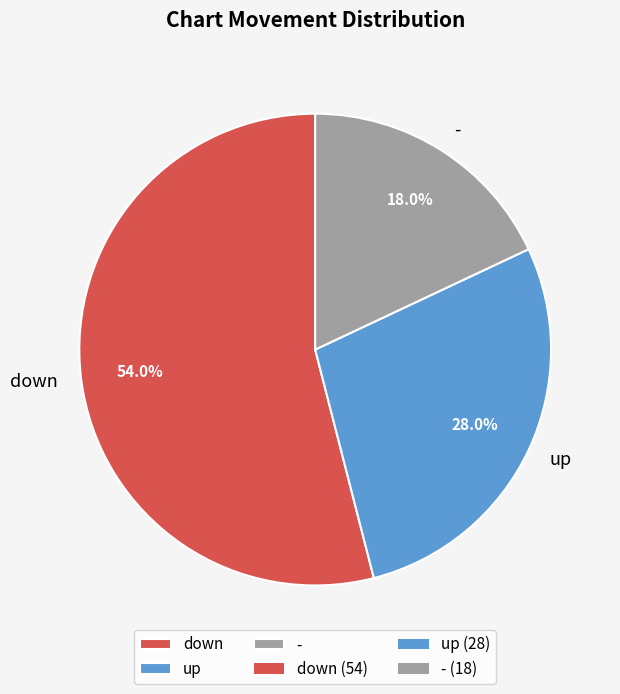

Does any single category account for the majority?

Yes